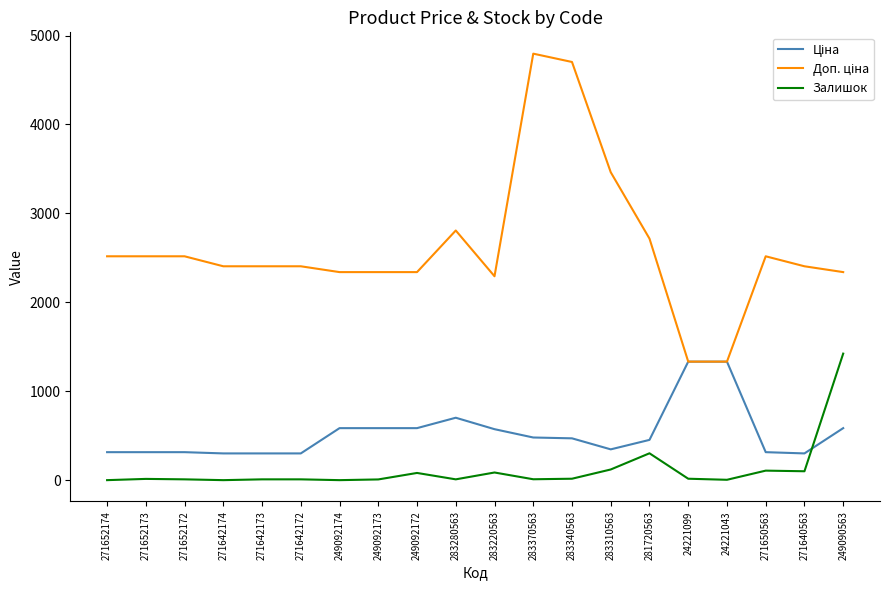

What is the maximum value for Залишок?

1423.0